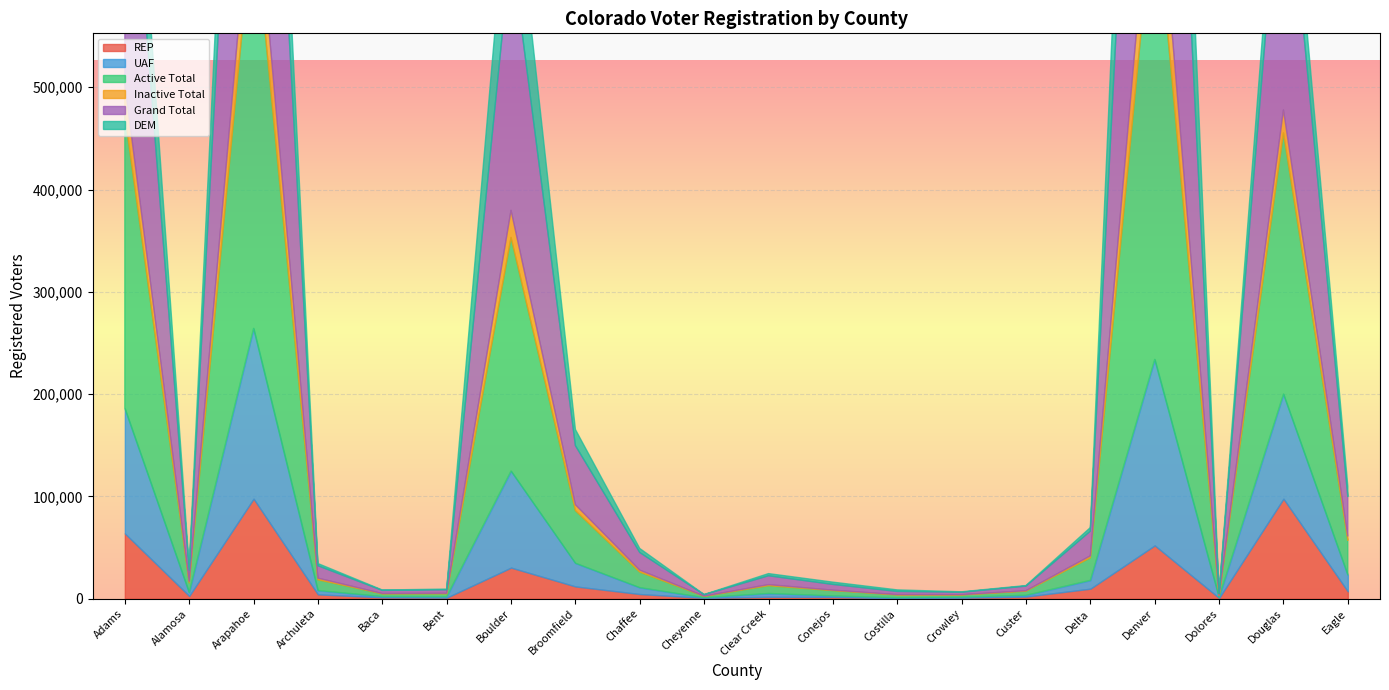

How many data points in UAF are above 3835?

9